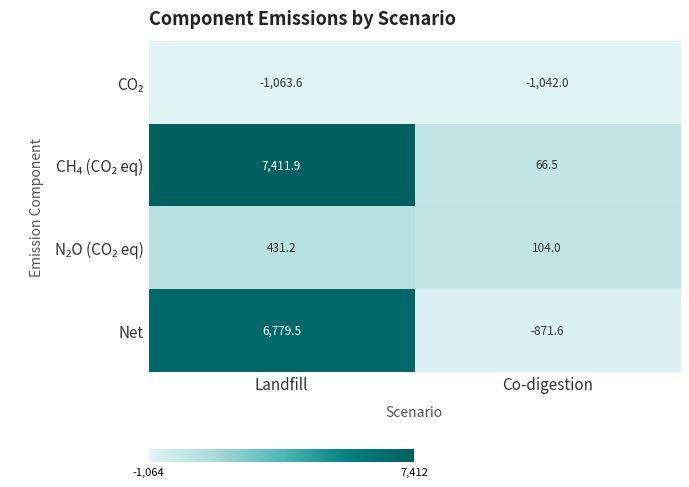

Which category has the lowest value across all series?

Landfill